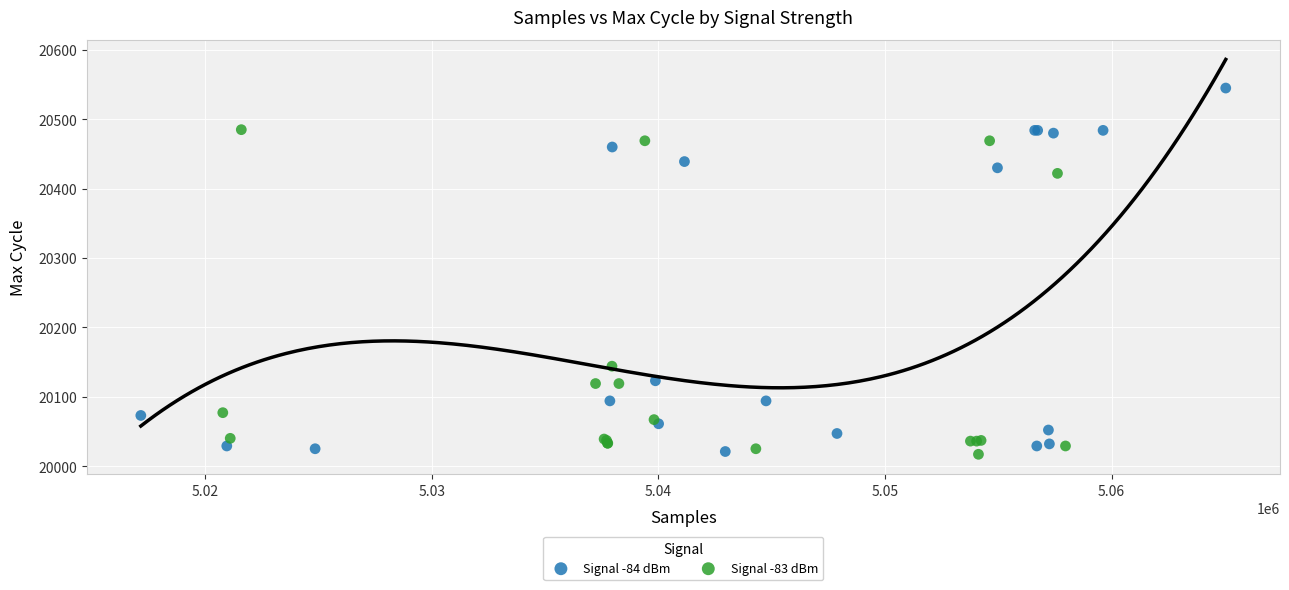

Which series has the widest spread of Y values?

Signal -84 dBm